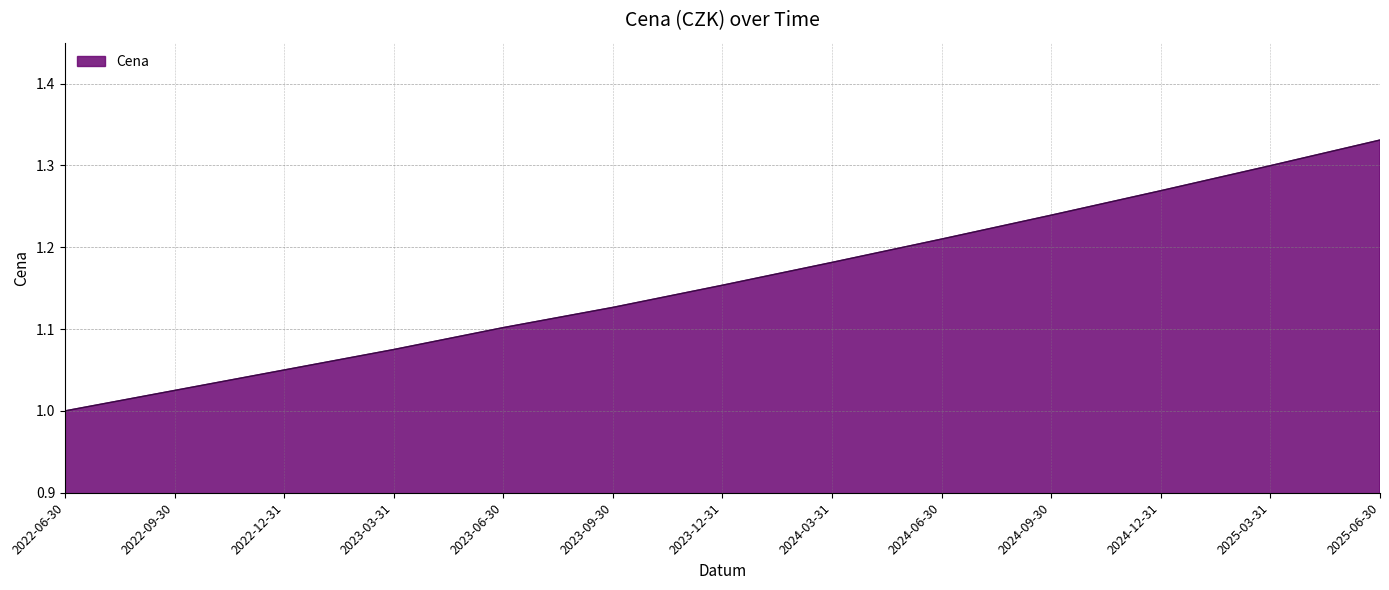

What is the change in value from 2024-06-30 to 2024-12-31?

+0.1